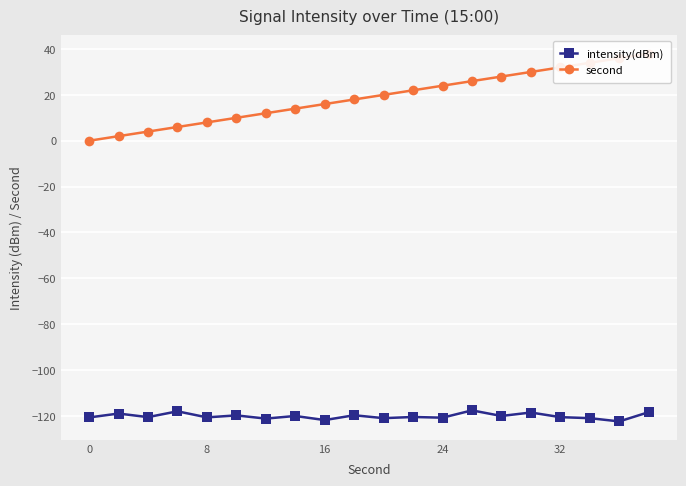

At how many categories does at least one series exceed -113?

20